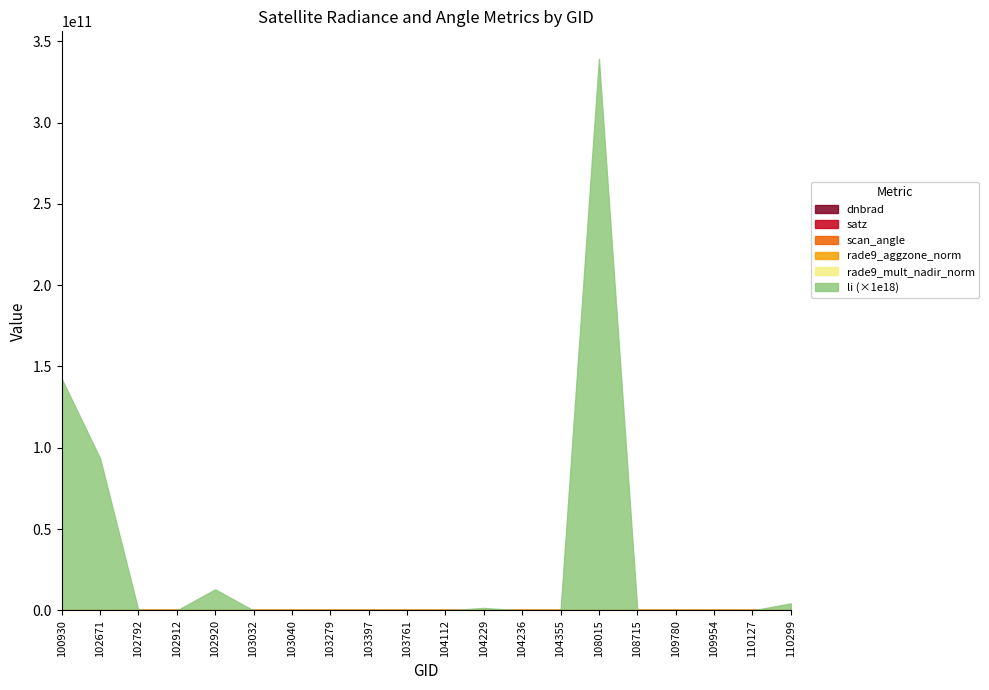

How many distinct data groups are displayed?

6